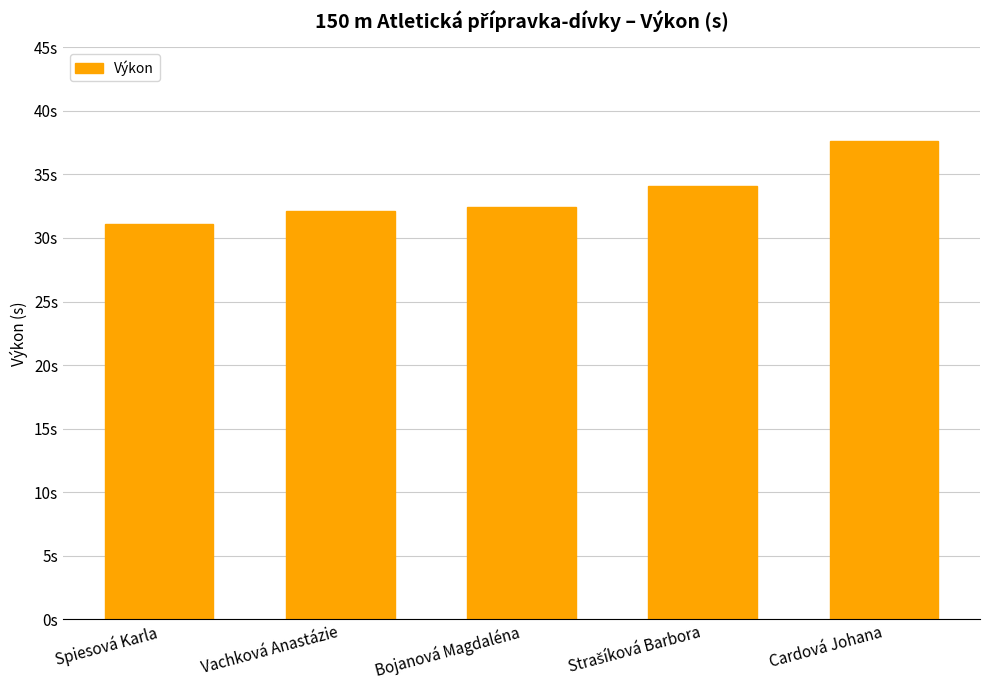

Rank the categories by value from lowest to highest.

Spiesová Karla, Vachková Anastázie, Bojanová Magdaléna, Strašíková Barbora, Cardová Johana